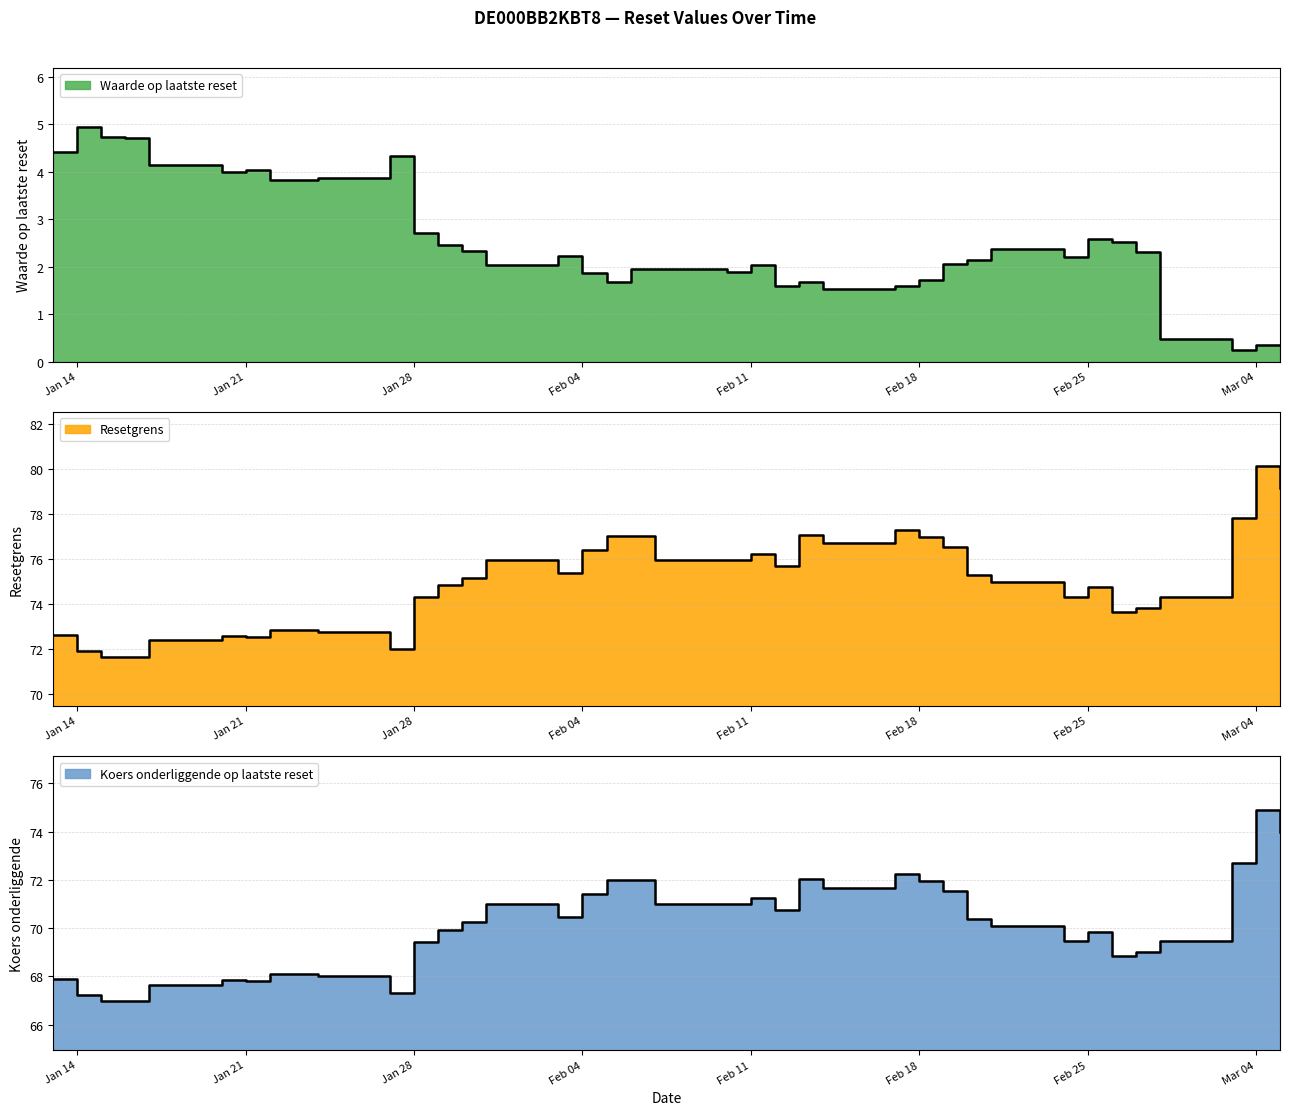

Count the number of data series in this chart.

3